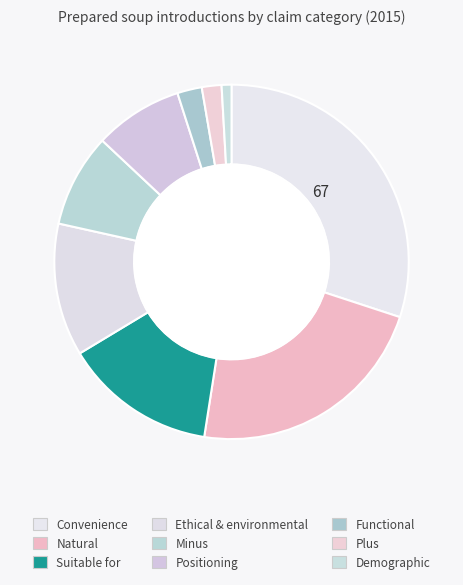

How many segments does this pie chart have?

9